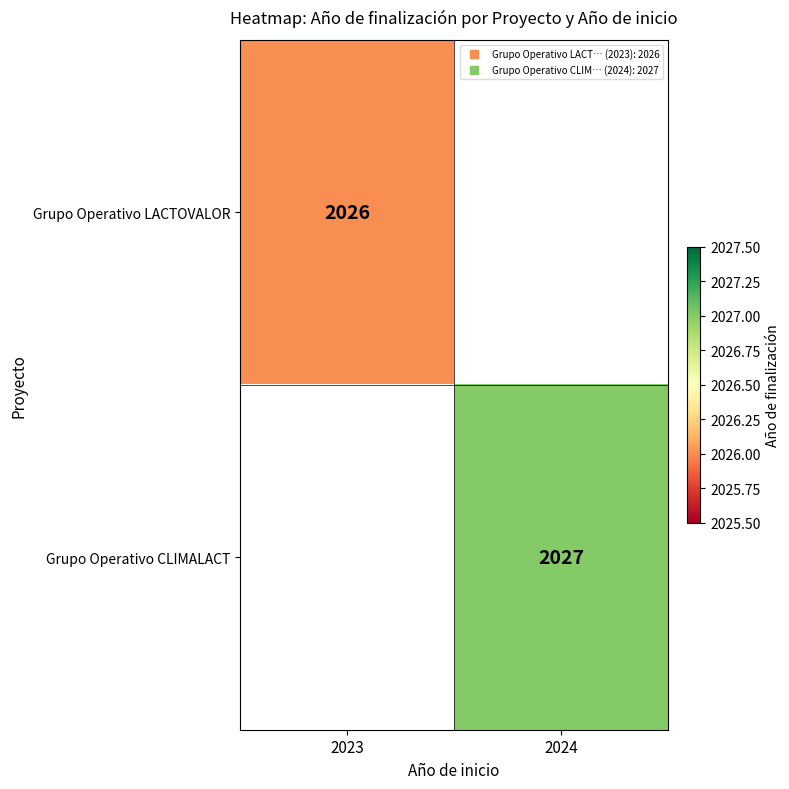

Count the number of categories in the chart.

2